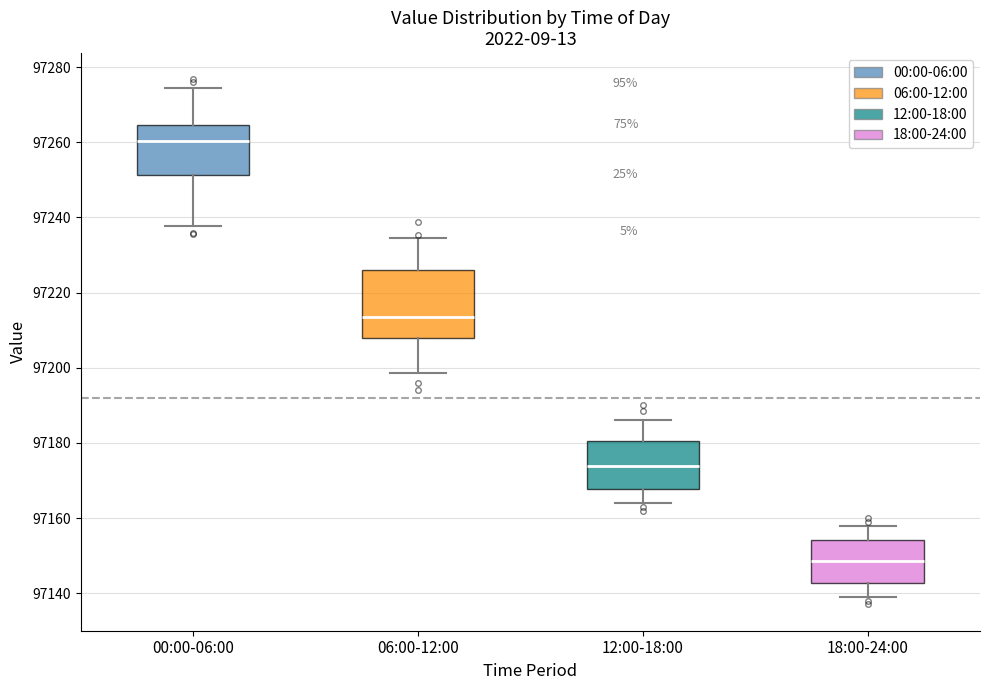

Reading left to right, read every box against the y-axis: the position of its median line, the range the box covers, and the ends of its whiskers. The values are not printed on the chart, so give them approximately, as read against the axis.

00:00-06:00: median 97260, box 97252 to 97264, whiskers 97238 to 97274
06:00-12:00: median 97214, box 97208 to 97226, whiskers 97198 to 97234
12:00-18:00: median 97174, box 97168 to 97180, whiskers 97164 to 97186
18:00-24:00: median 97148, box 97142 to 97154, whiskers 97140 to 97158